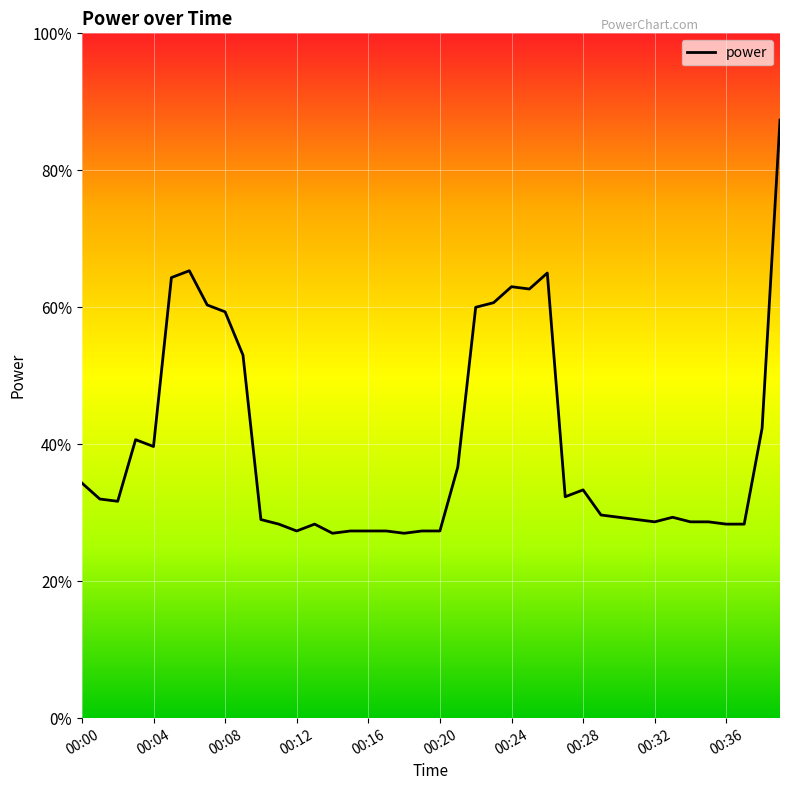

What is the label of the 38th point from the left?

37